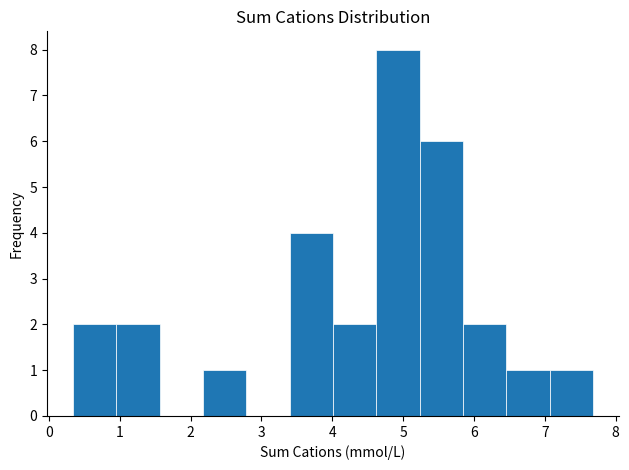

Which range on the x-axis has the tallest bar?

4.6 to 5.2